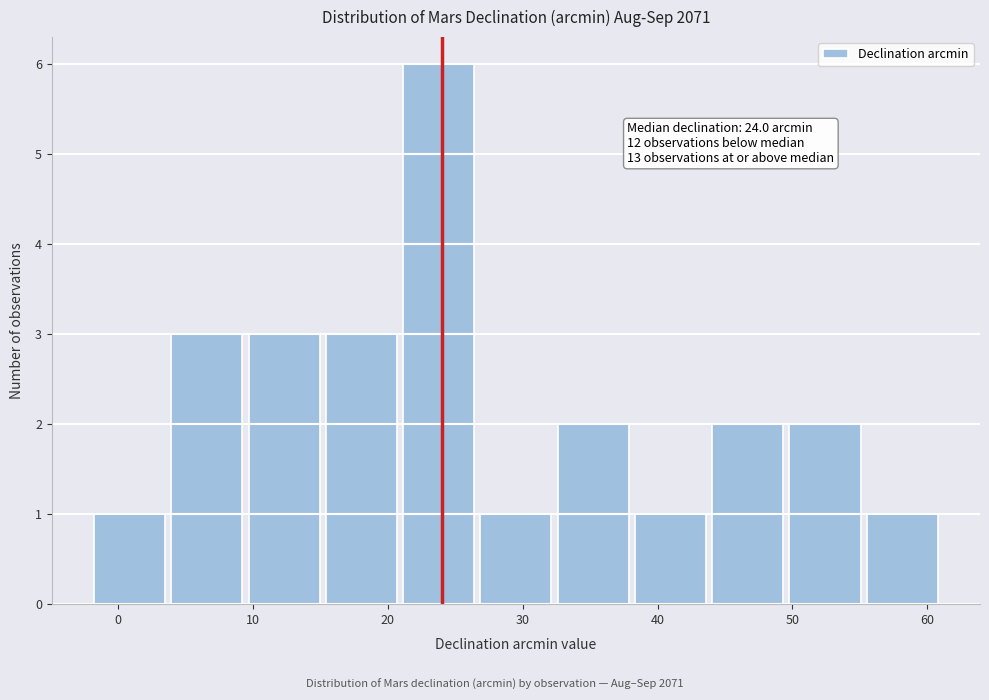

Which range on the x-axis has the tallest bar?

21 to 27